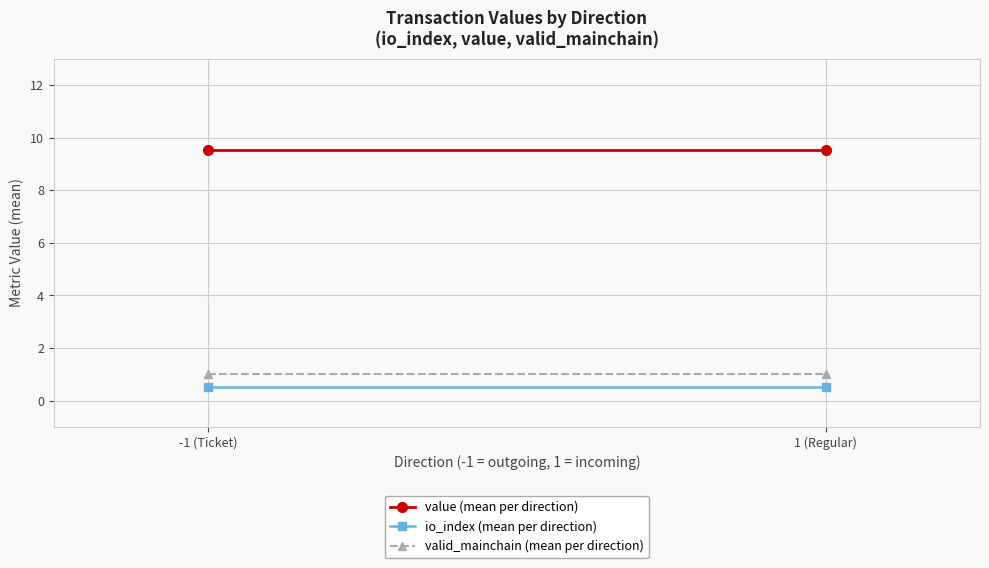

Is this an area chart (filled region under the line)?

No